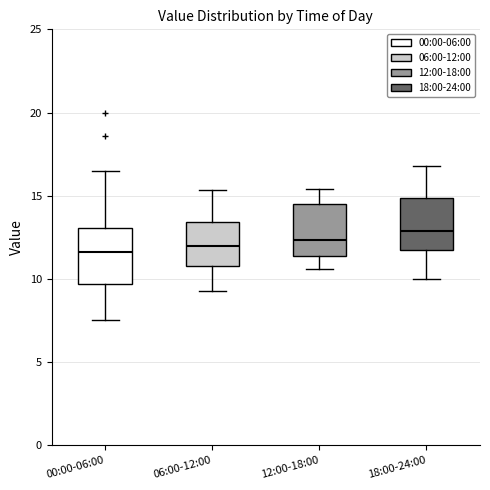

Reading left to right, transcribe this box plot: for each box, give where its median line is, the range the box spans, and where its two whiskers end, as read against the y-axis. The values are not printed on the chart, so give them approximately, as read against the axis.

00:00-06:00: median 11.5, box 9.5 to 13.0, whiskers 7.5 to 16.5
06:00-12:00: median 12.0, box 11.0 to 13.5, whiskers 9.5 to 15.5
12:00-18:00: median 12.5, box 11.5 to 14.5, whiskers 10.5 to 15.5
18:00-24:00: median 13.0, box 12.0 to 15.0, whiskers 10.0 to 17.0